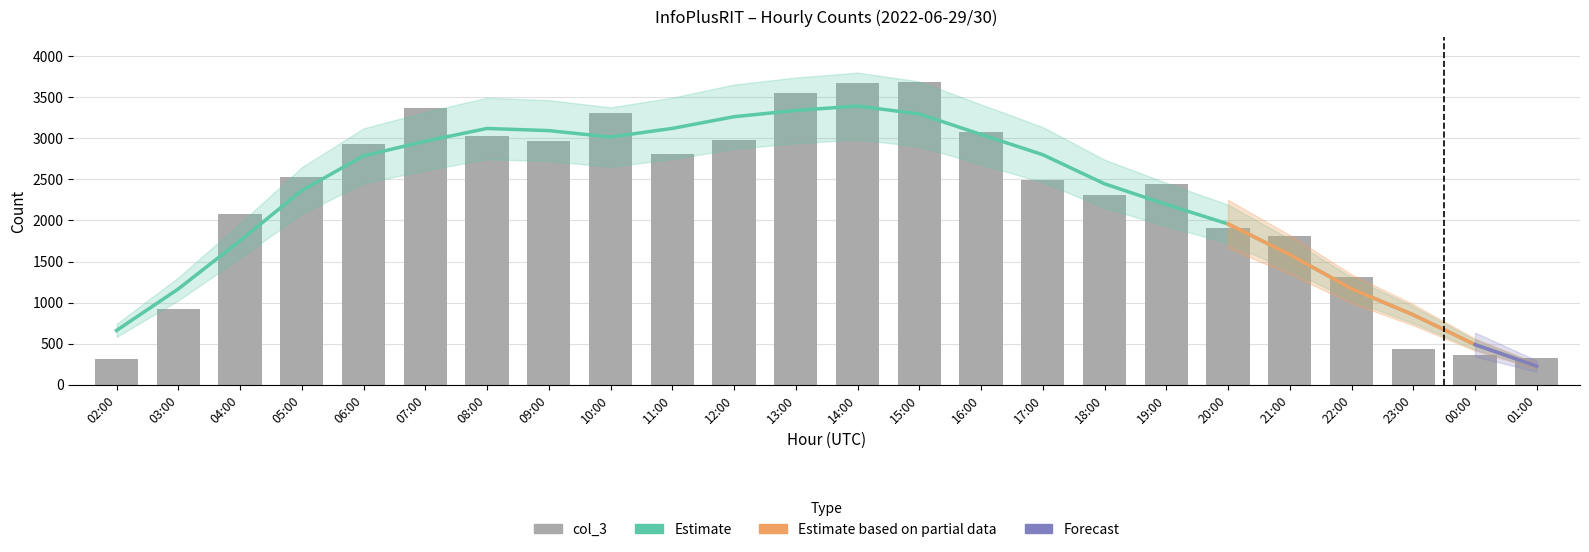

What is the label of the 24th bar from the left?

01:00